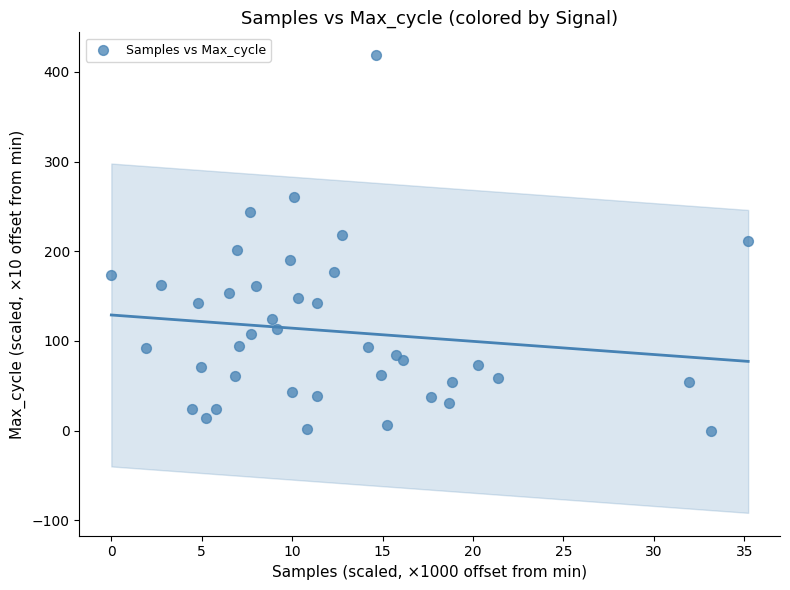

What is the range of Y values (max minus min)?

418.7